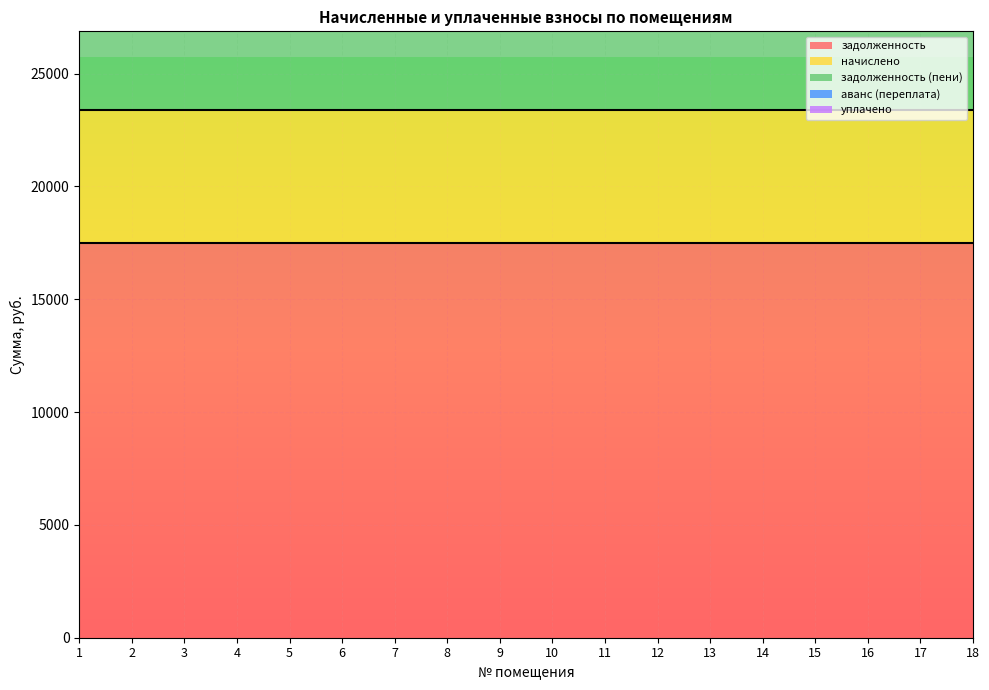

Rank the series at 3 from lowest to highest value.

аванс (переплата), уплачено, начислено, задолженность, задолженность (пени)